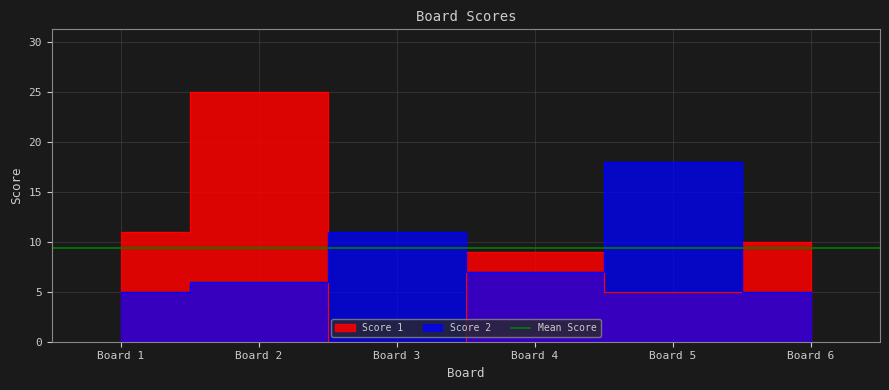

At Board 4, list the series in order from largest to smallest.

Score 1, Score 2